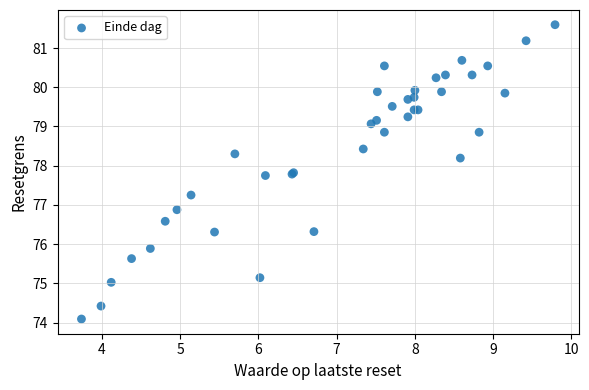

What Y value in the scatter plot is closest to 77?

76.9